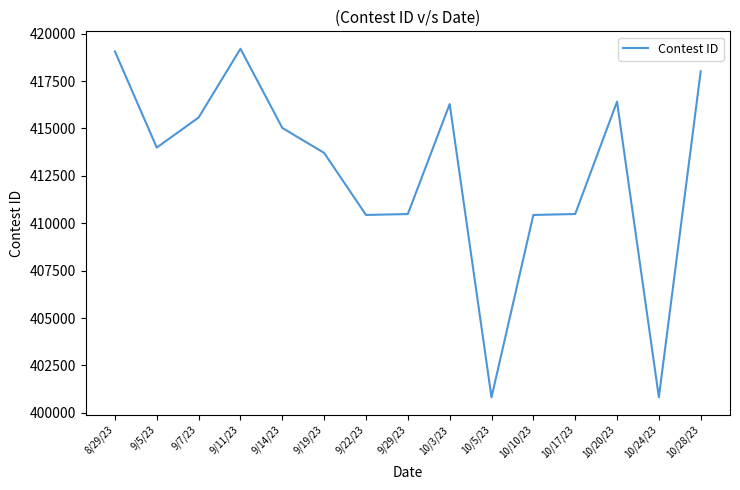

What is the minimum value shown in the chart?

400822